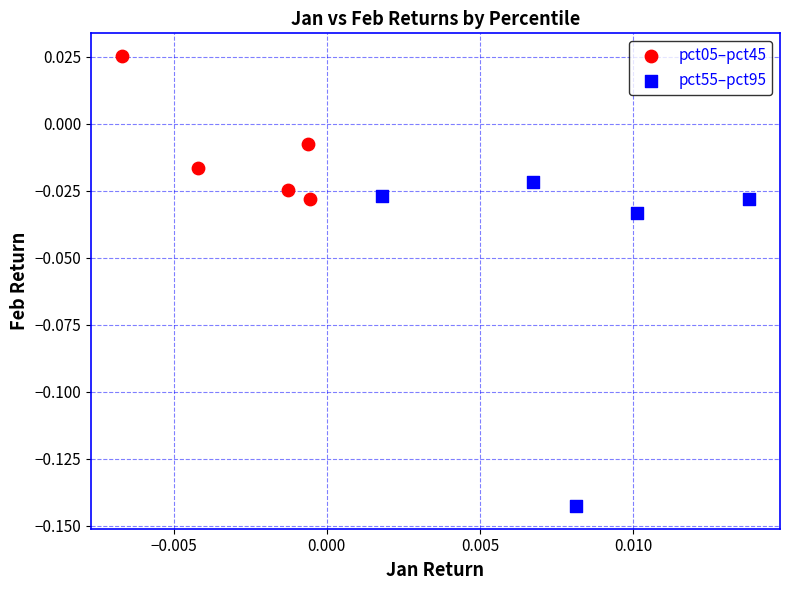

Which series reaches the maximum Y coordinate?

pct05–pct45